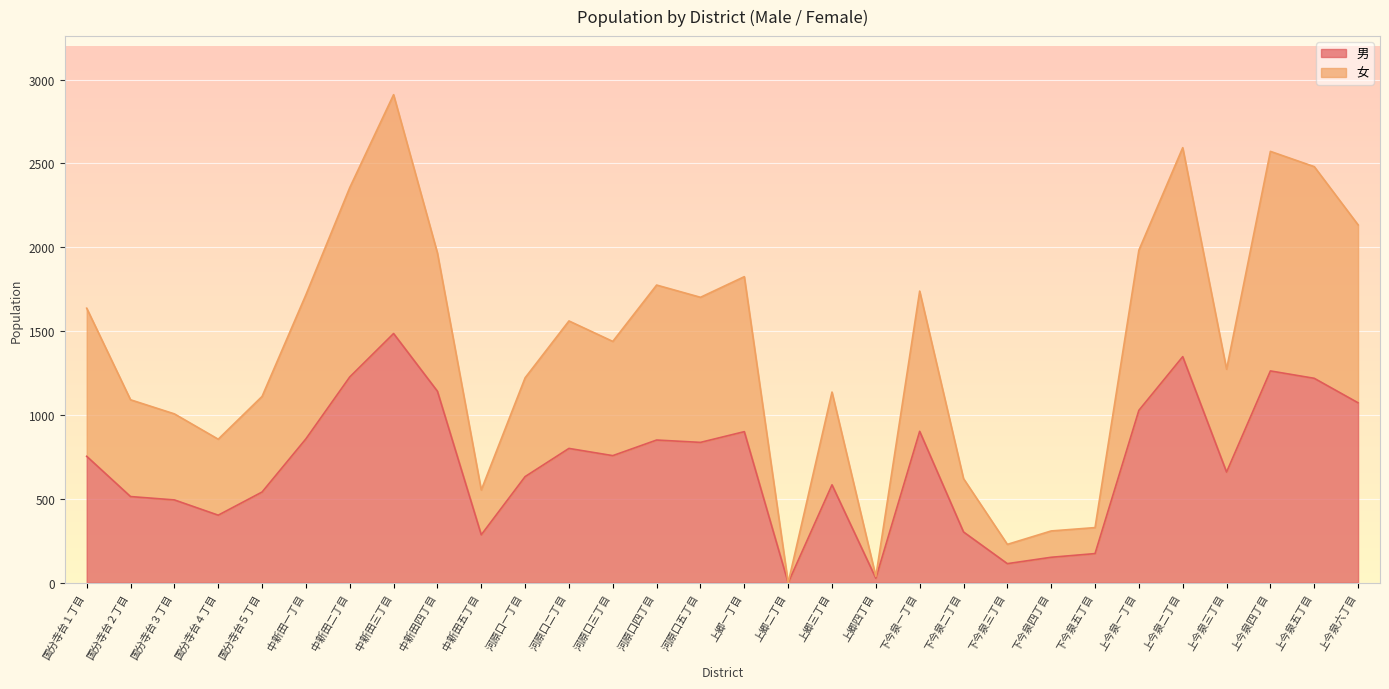

True or false: 女 and 男 intersect in this chart.

False